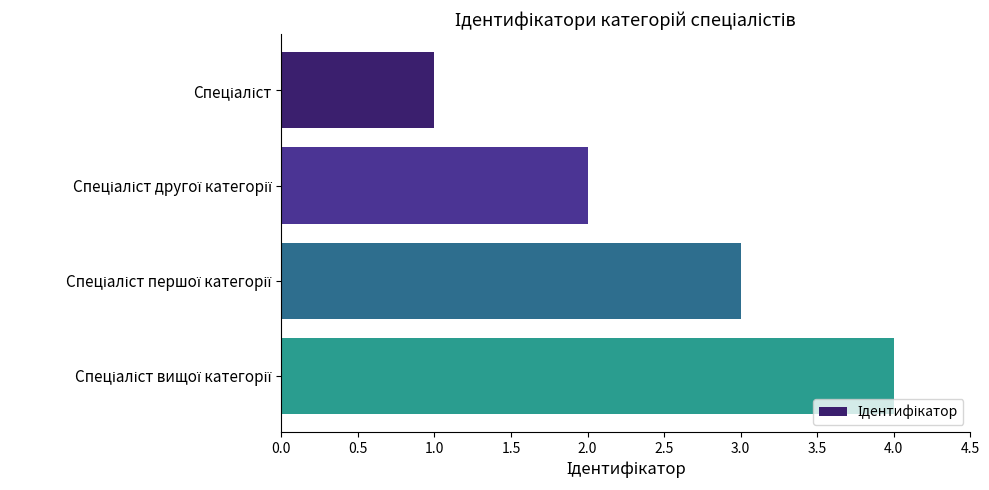

What is the maximum value shown in the chart?

4